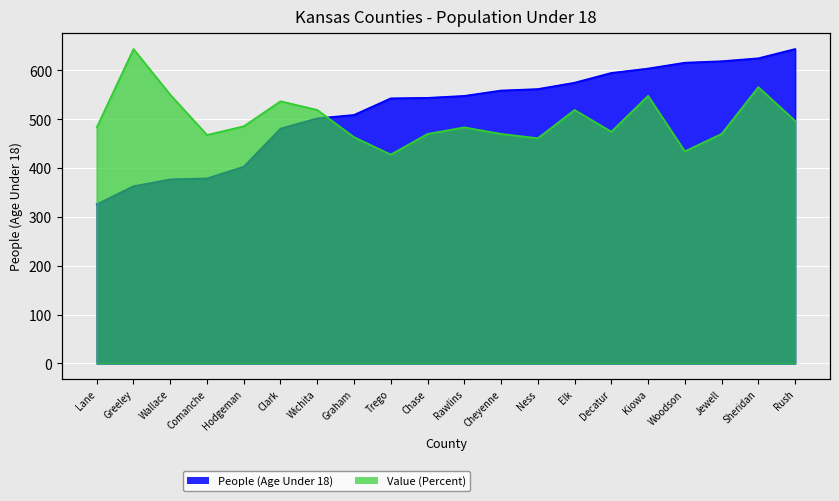

What is the label of the 5th point from the right?

Kiowa